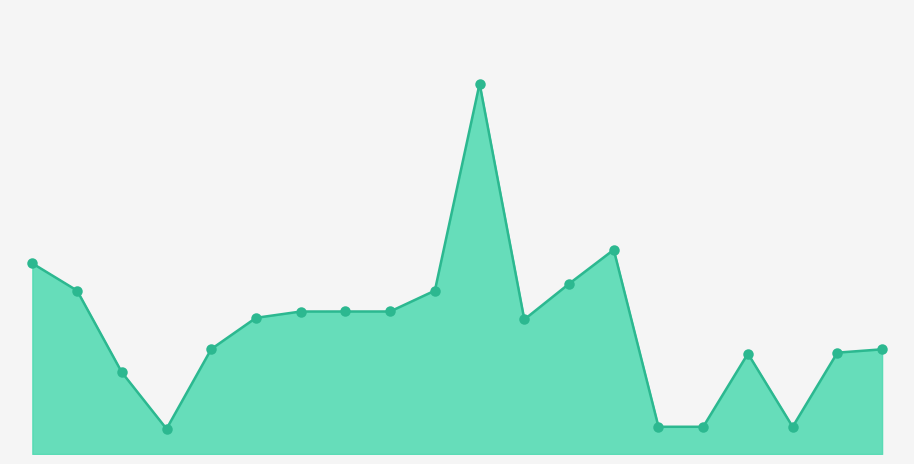

Does the chart have visible grid lines?

No